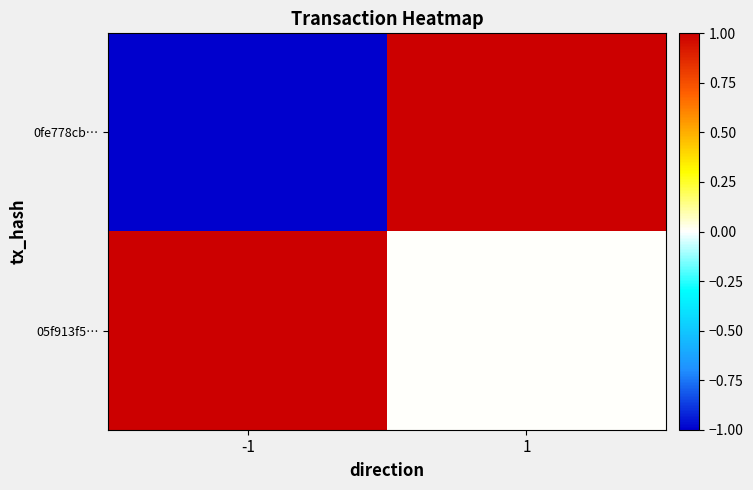

Count the number of data series in this chart.

2